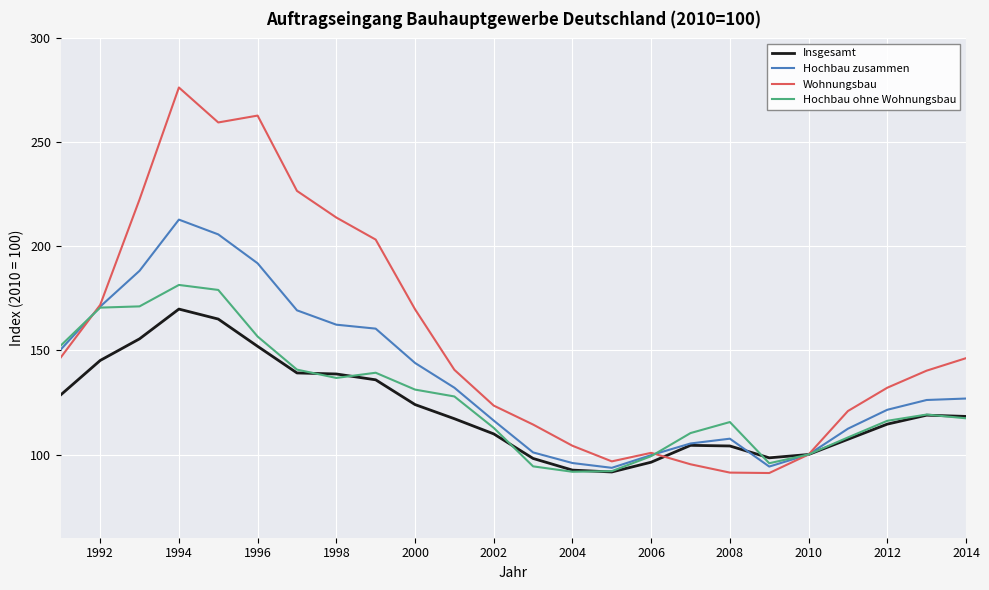

List the series in order of their overall mean, highest first.

Wohnungsbau, Hochbau zusammen, Hochbau ohne Wohnungsbau, Insgesamt